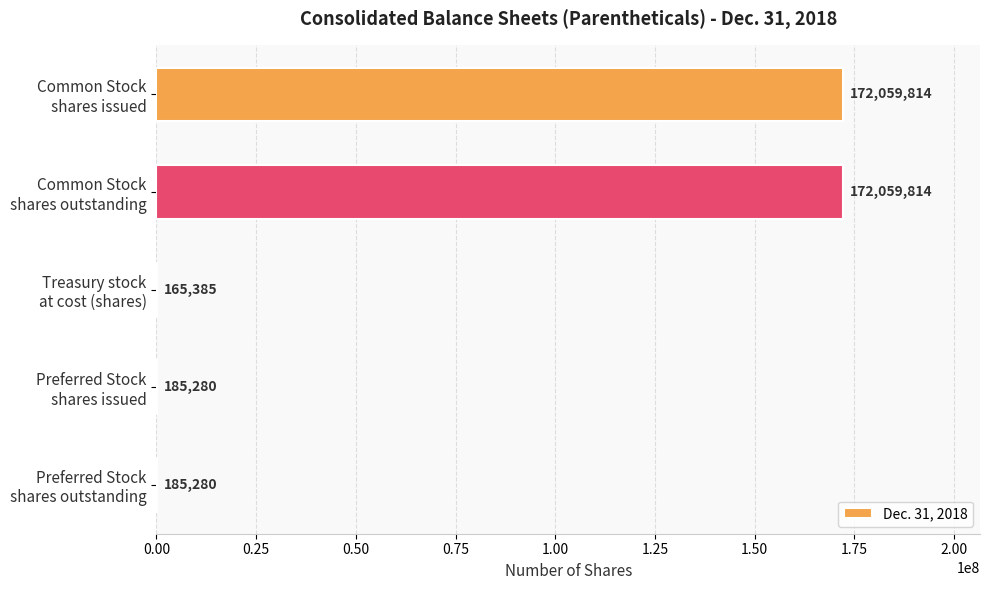

Are the bars grouped side by side (vs. stacked)?

No